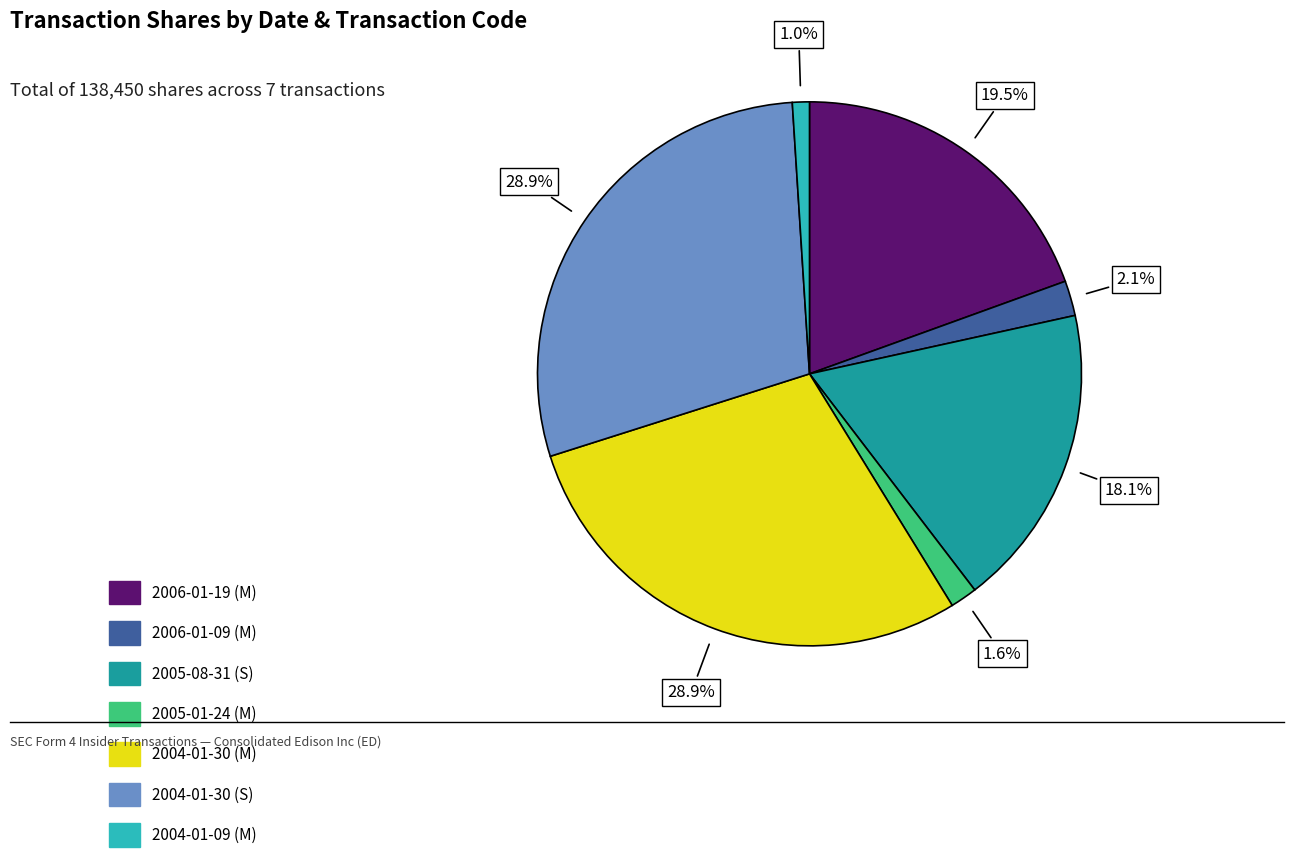

Between 2005-01-24 (M) and 2004-01-30 (M), which is larger?

2004-01-30 (M)